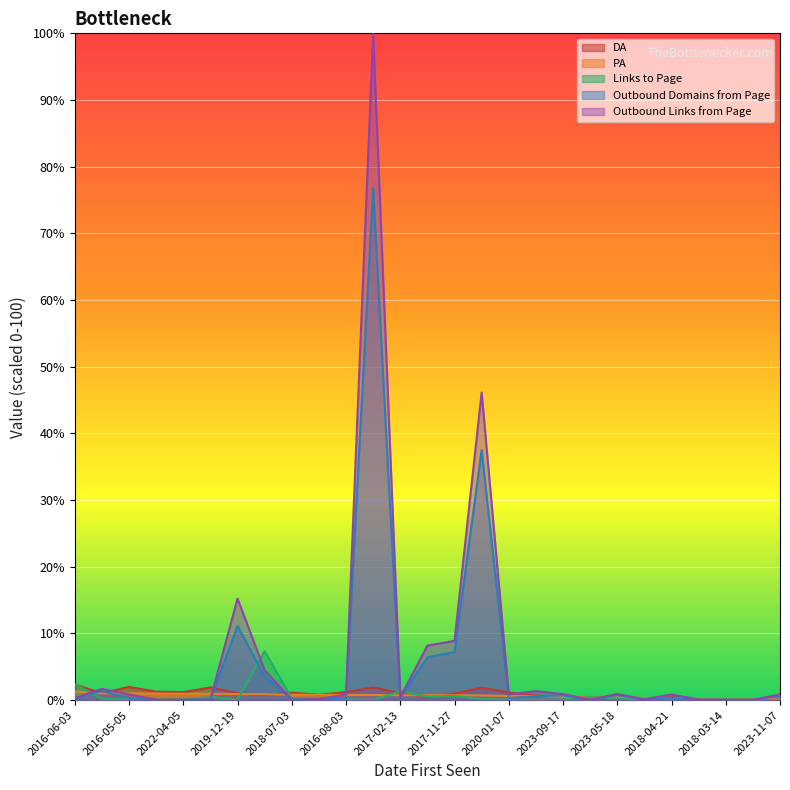

Rank the series by their maximum value, from lowest to highest.

PA, DA, Links to Page, Outbound Domains from Page, Outbound Links from Page